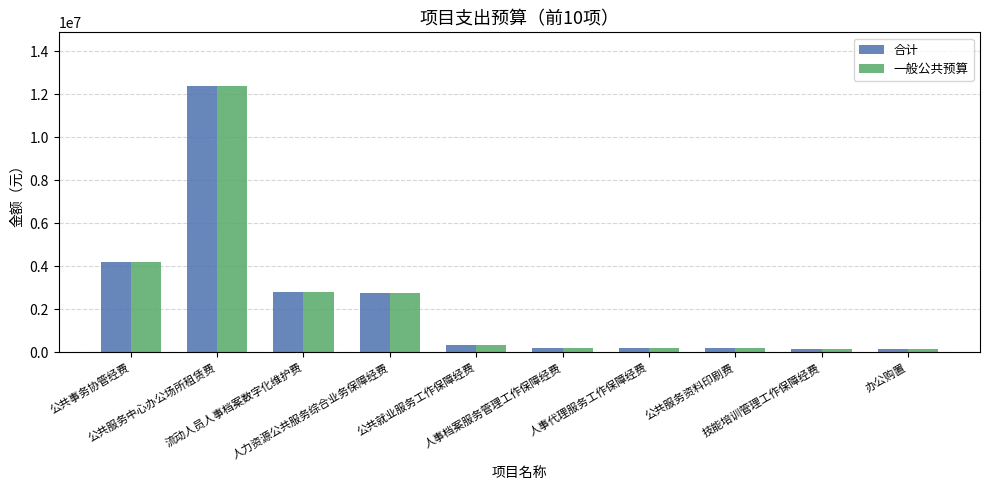

What is the maximum value shown in the chart?

12397600